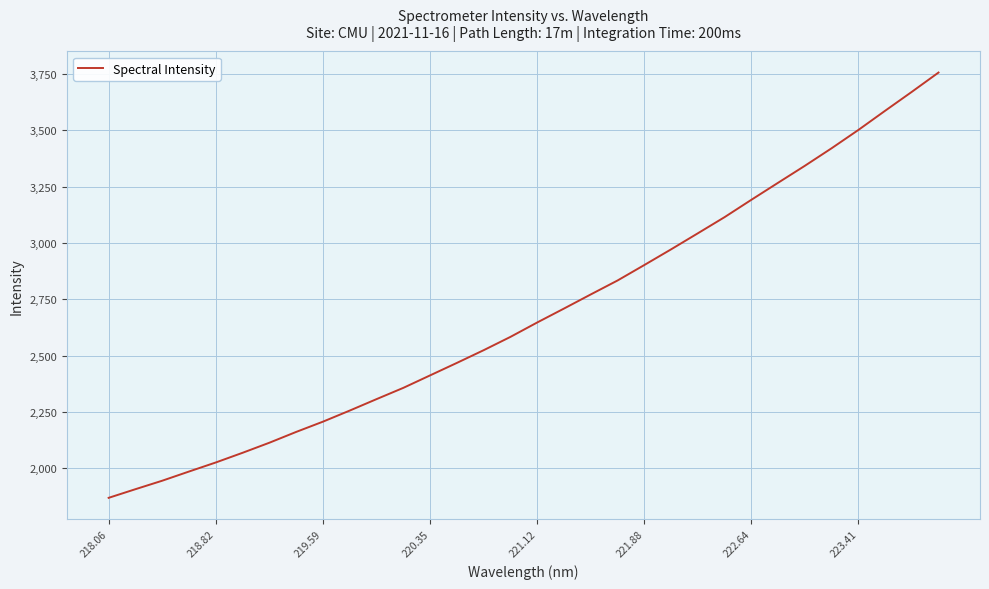

Reading left to right, transcribe all the data shown in this chart.

1868.9	1907.3	1944.9	1985.8	2026.0	2069.0	2113.6	2161.6	2207.2	2256.4	2307.2	2357.2	2412.6	2468.0	2524.4	2583.4	2647.4	2709.2	2771.9	2833.7	2902.3	2971.9	3043.2	3114.9	3191.8	3267.5	3342.8	3420.6	3501.8	3586.9	3671.0	3756.8